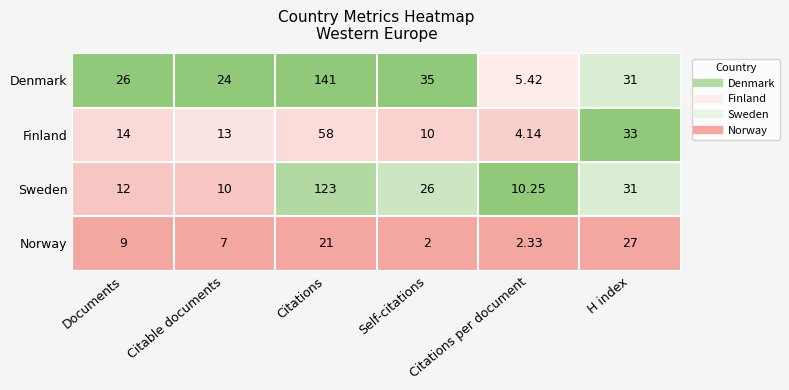

Which series has the largest range (max minus min)?

Denmark